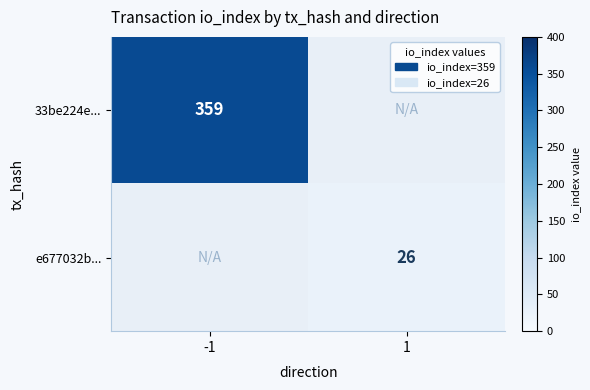

Is the value of e677032b... at 1 greater than the value of 33be224e... at -1?

No